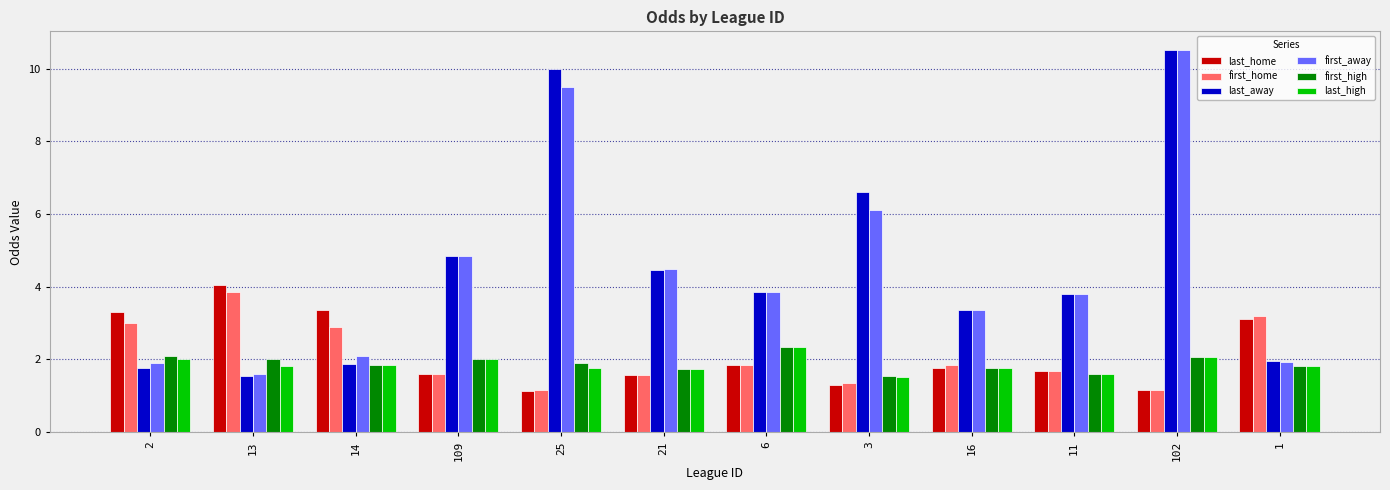

What is the difference between the first_home values at 16 and 25?

0.7